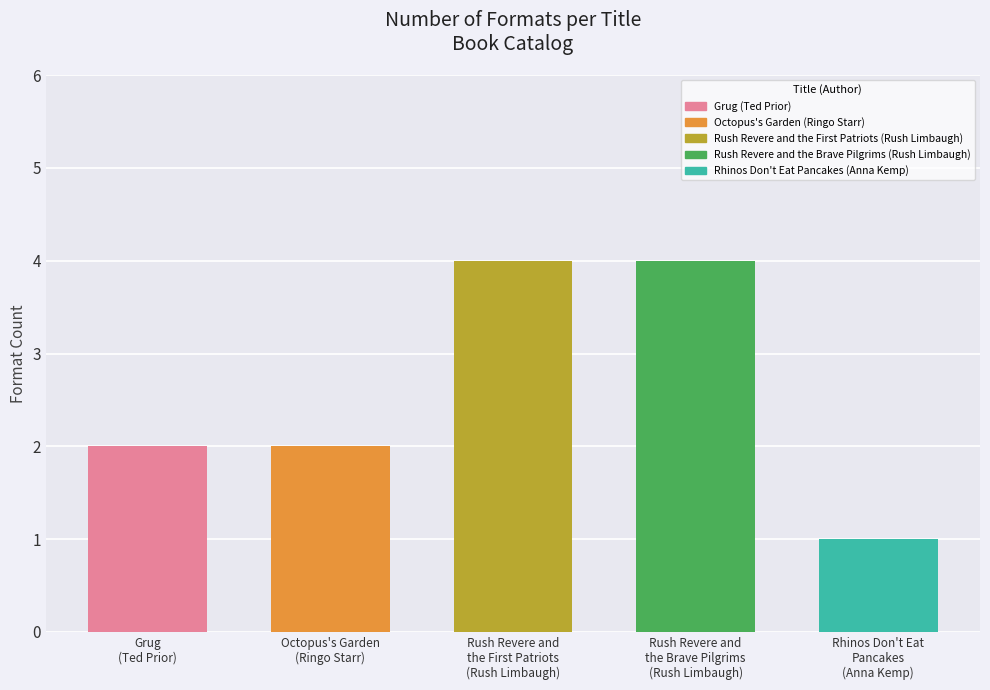

What position from the left is Rush Revere and
the Brave Pilgrims
(Rush Limbaugh)?

4